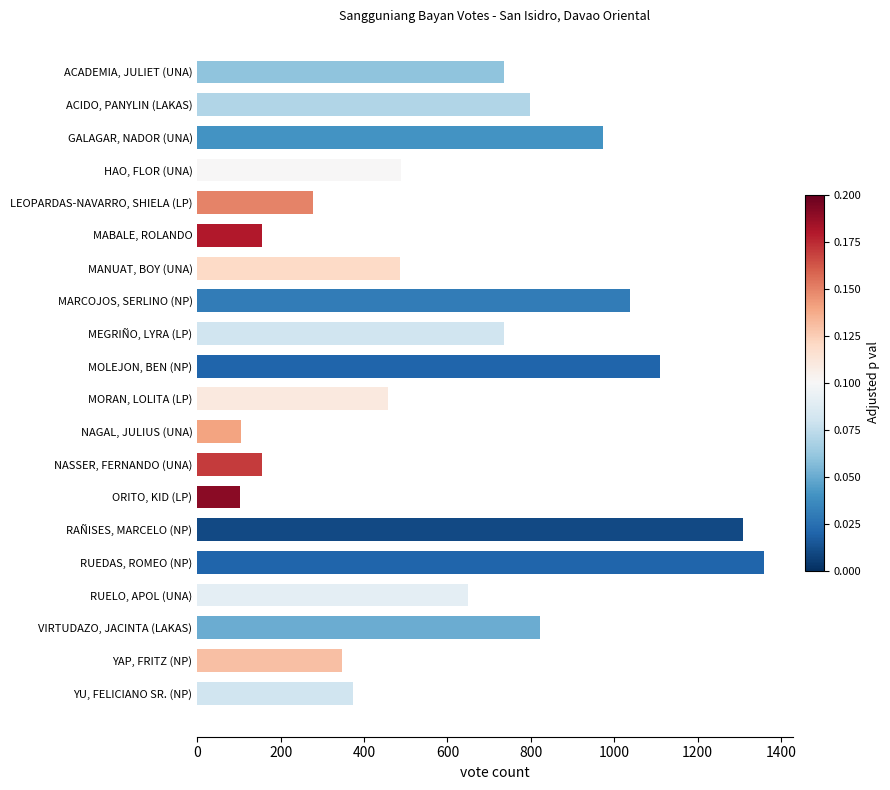

What is the average value?

624